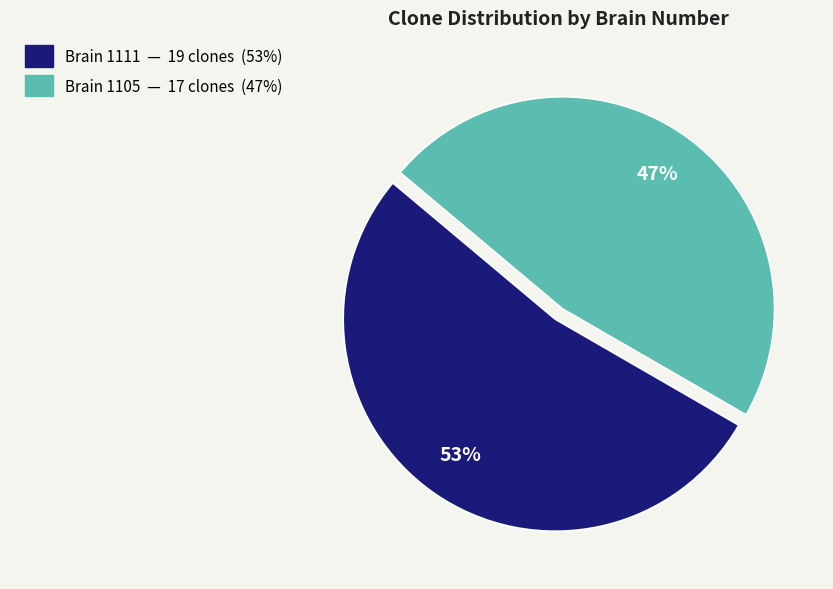

What is the largest slice in the pie chart?

Brain 1111